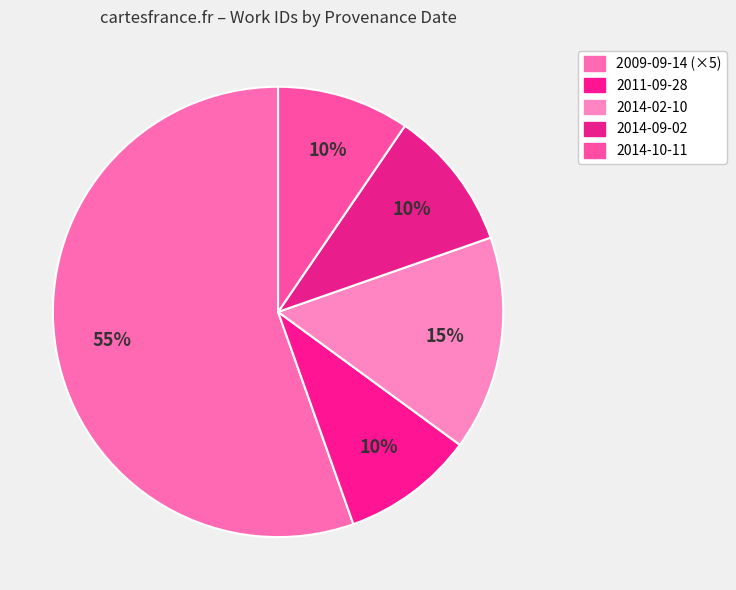

How many slices are in this pie chart?

5